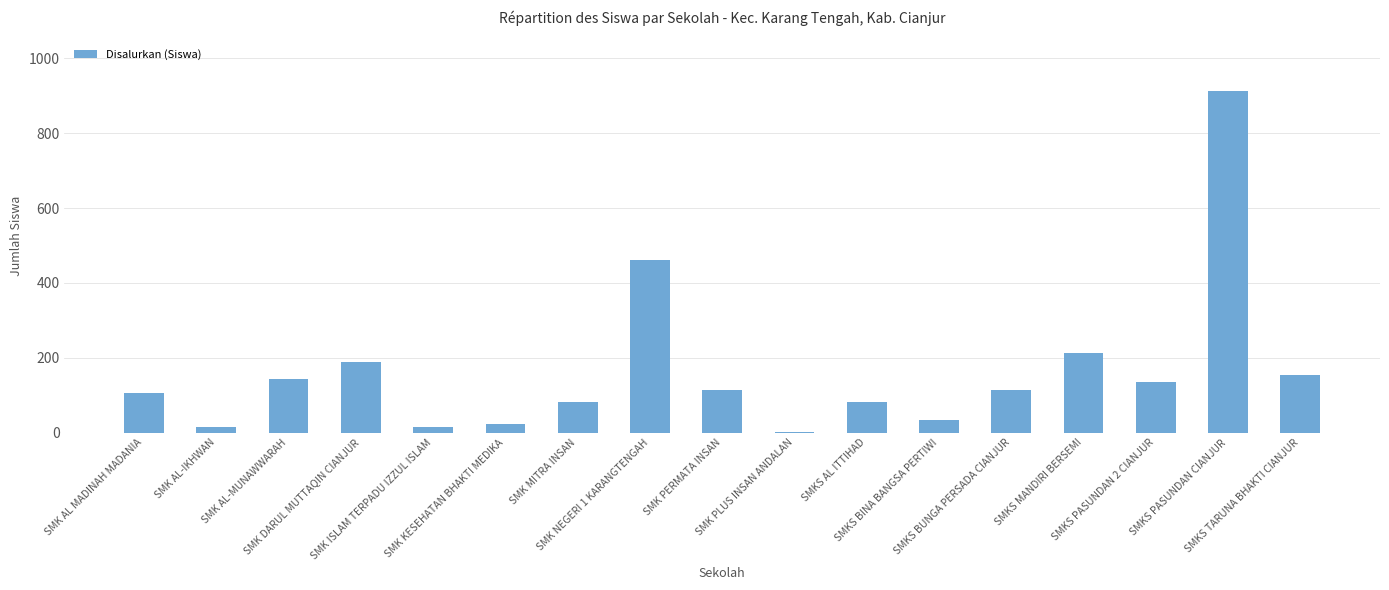

What is the greatest value displayed?

914